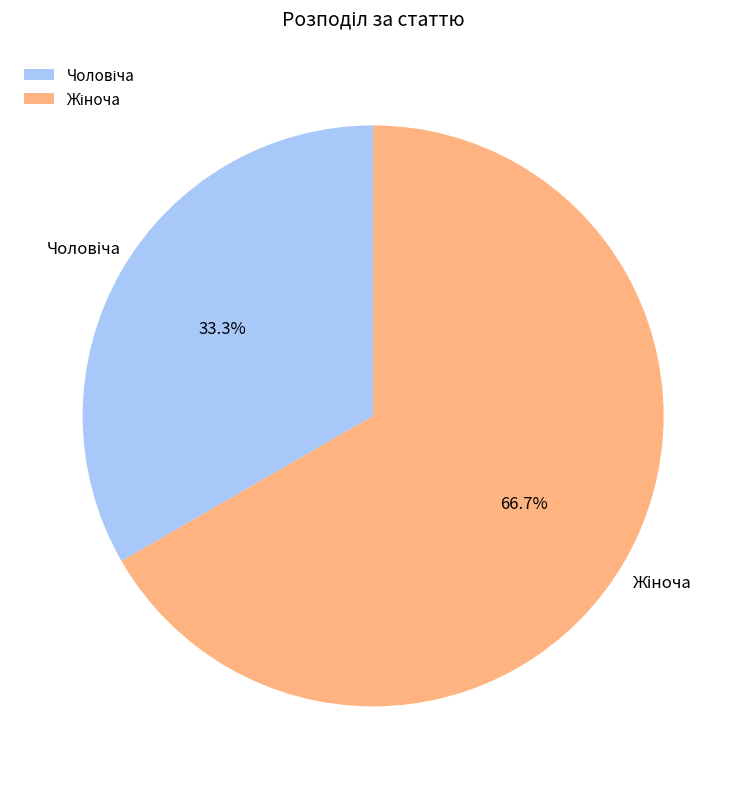

True or false: Чоловіча accounts for 33% of the total.

True